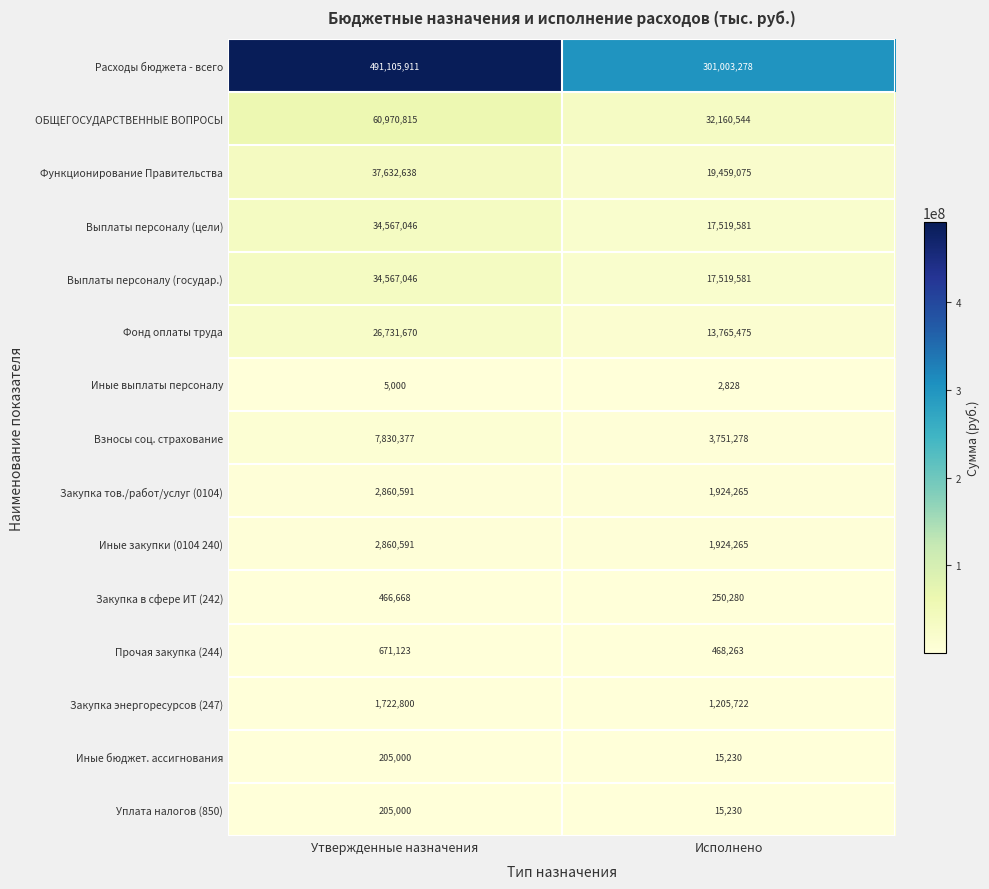

List the labels in order of Иные бюджет. ассигнования value, smallest first.

Исполнено, Утвержденные назначения